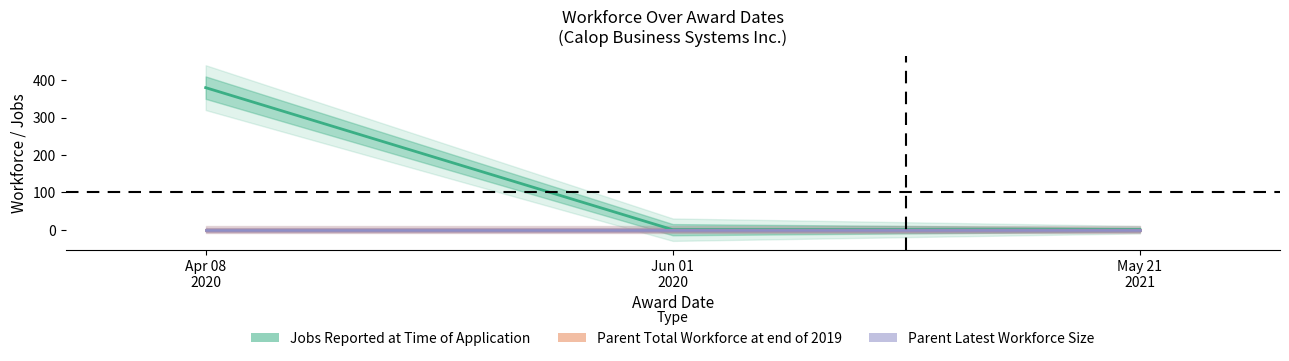

How many lines are shown in the chart?

3